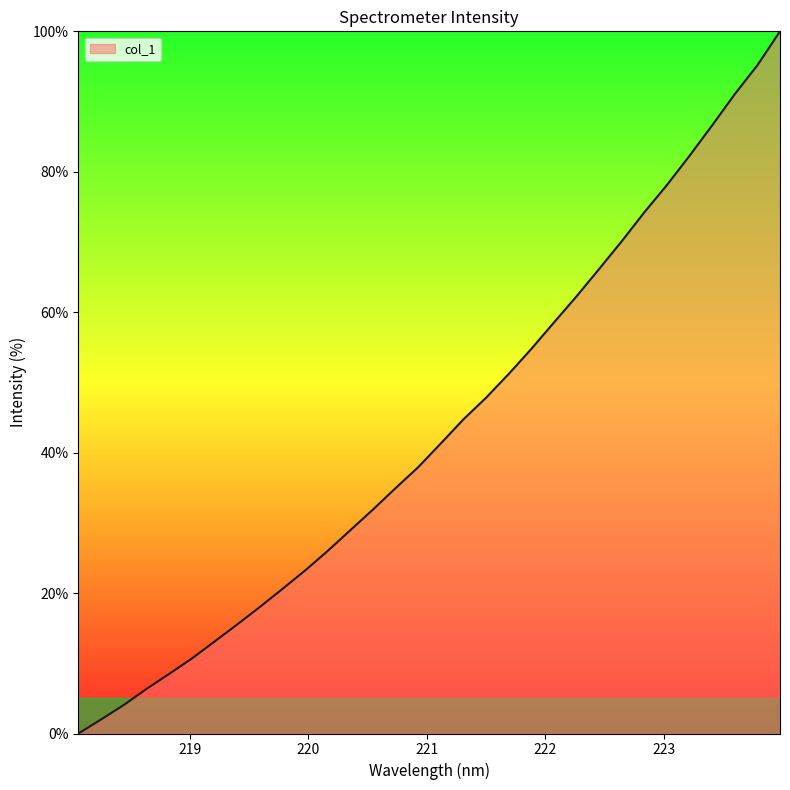

What is the average value?

43.3